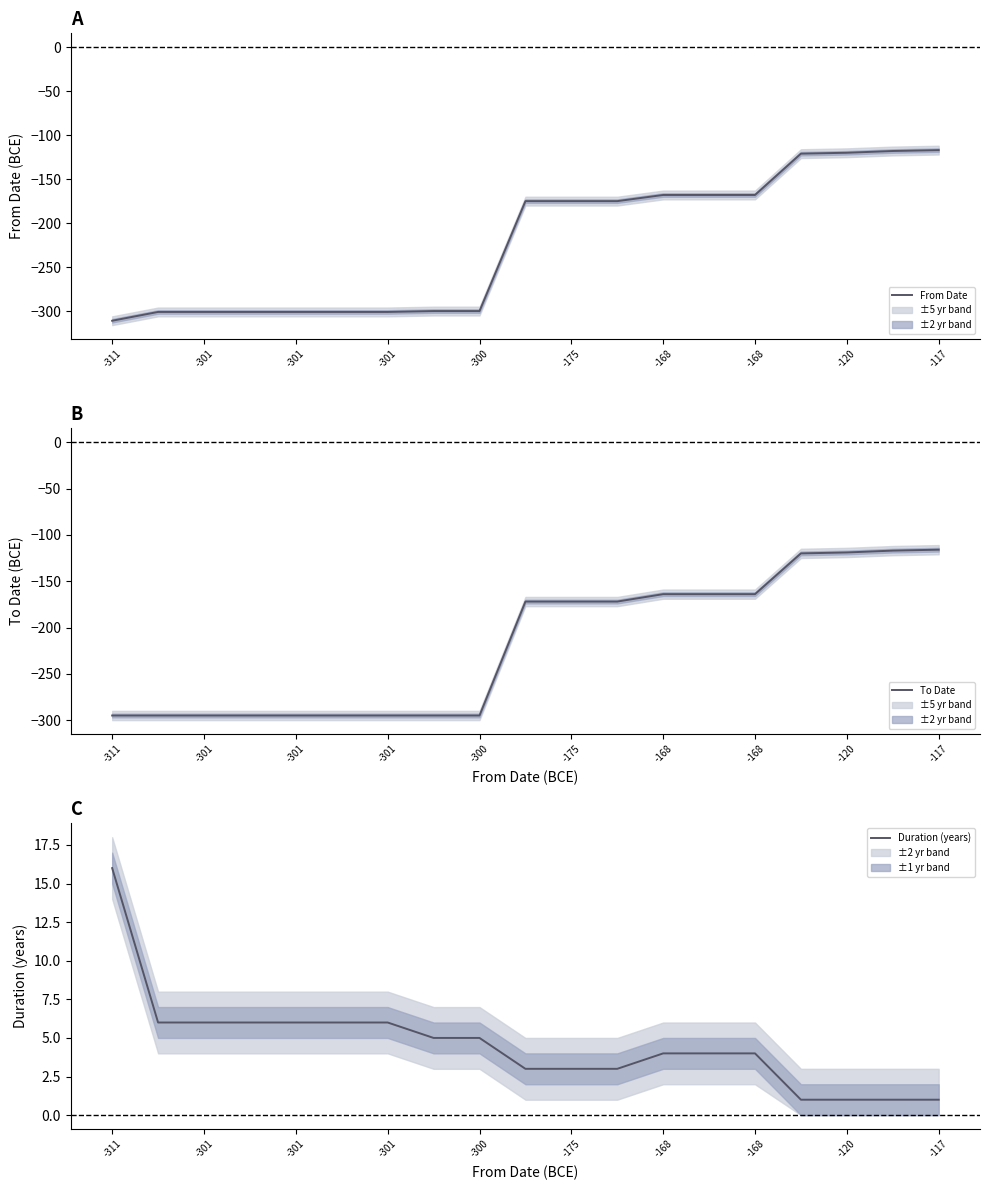

Is it true that Duration (years) equals 9 at -301?

False